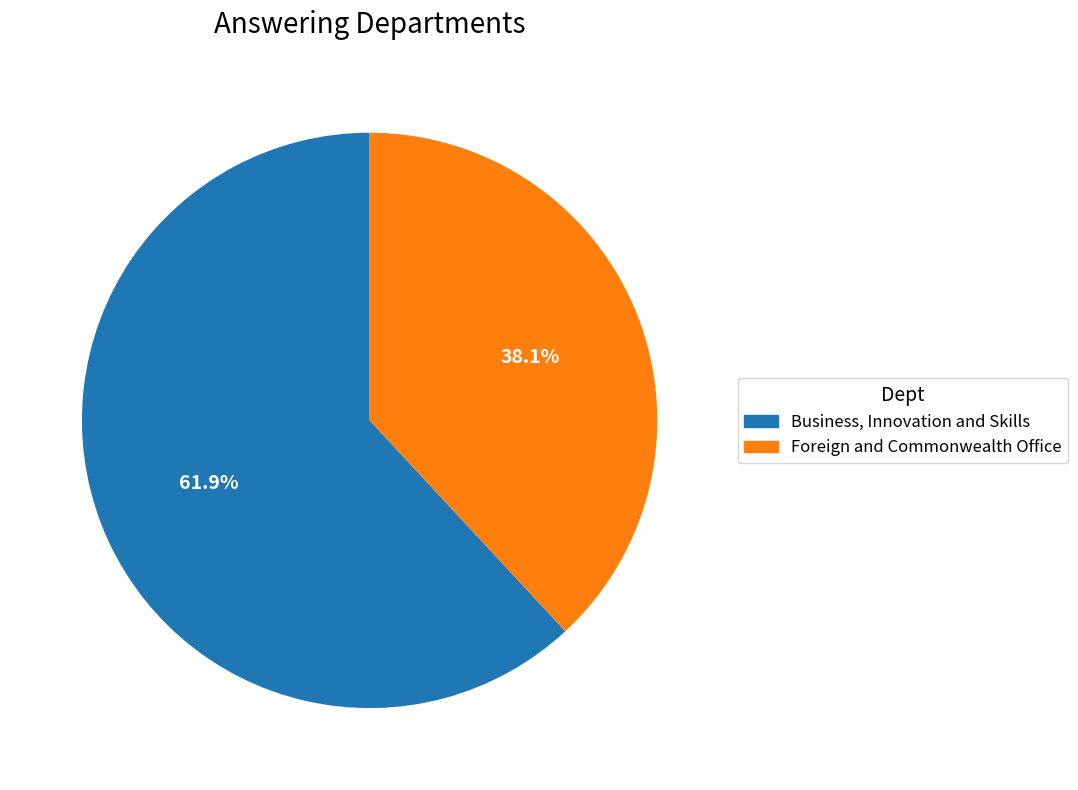

To the nearest percent, what is the difference between the largest and smallest slice percentages?

24%